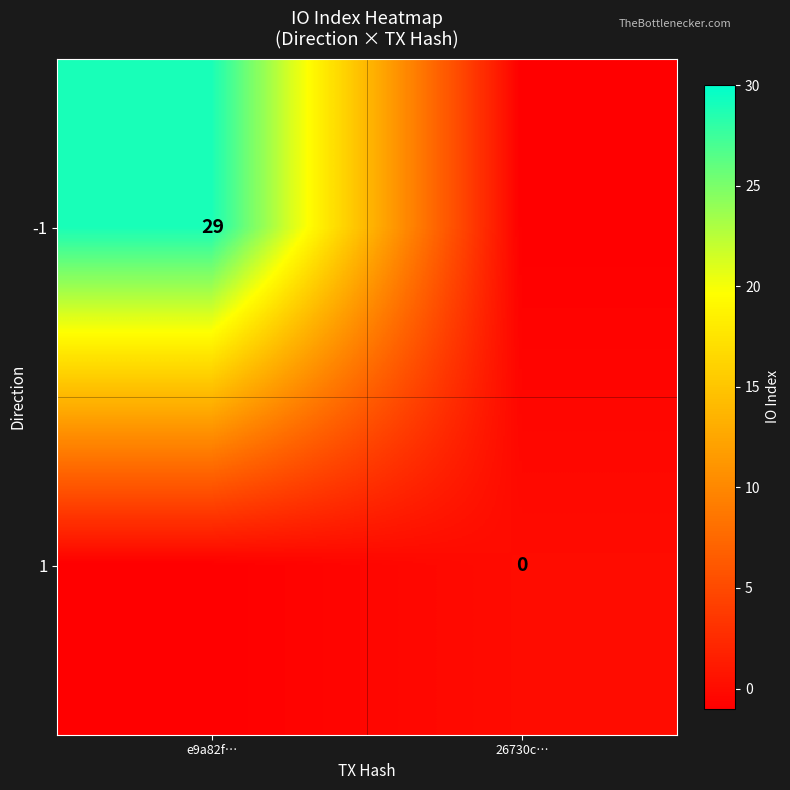

Which category has the highest value across all series?

e9a82f…